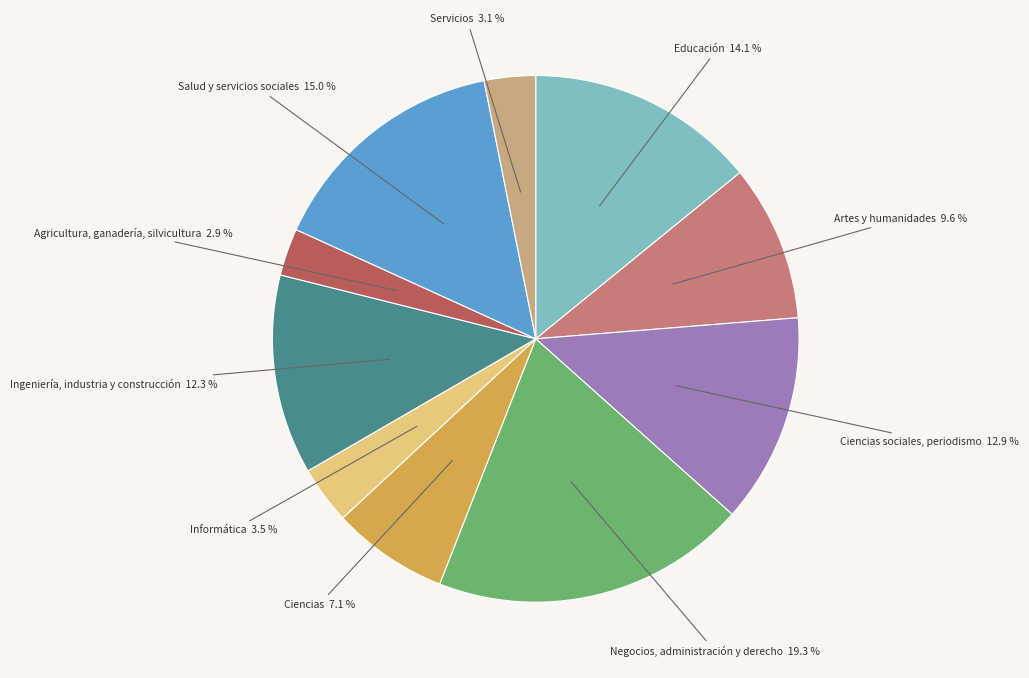

Approximately how many times larger is the value at Informática compared to Servicios?

1.1